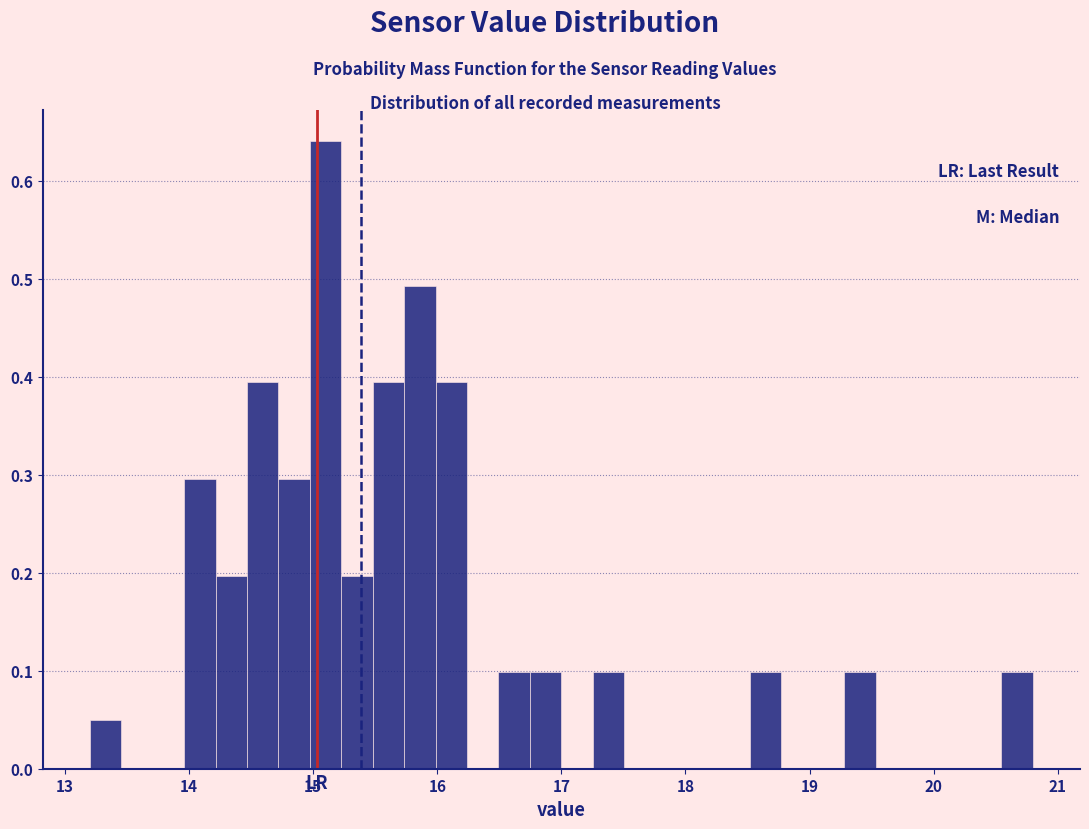

Around what value on the x-axis is the tallest bar? Give the approximate position of its centre, as read against the axis.

15.1